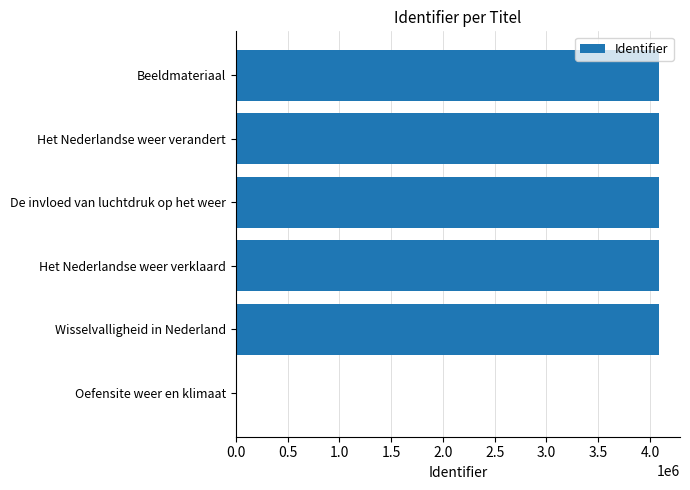

What is the maximum value shown in the chart?

4085452